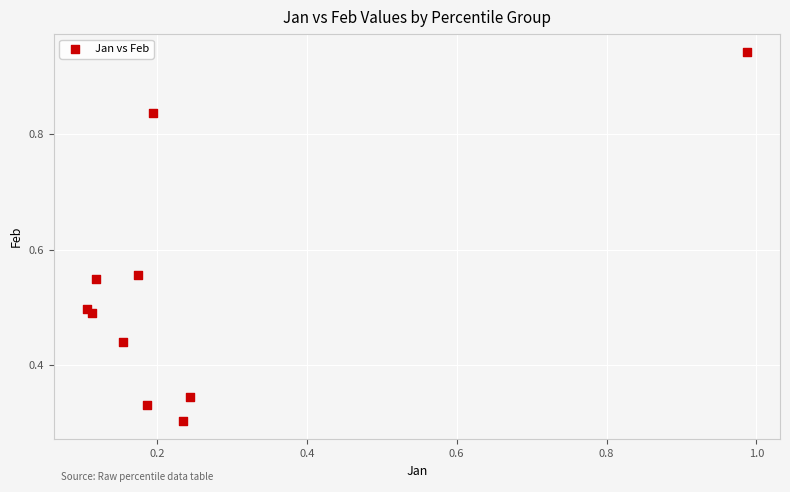

How many points are shown in the scatter plot?

10